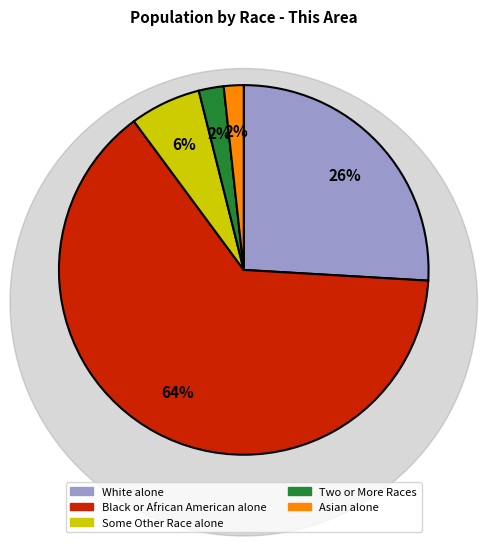

How many segments does this pie chart have?

5